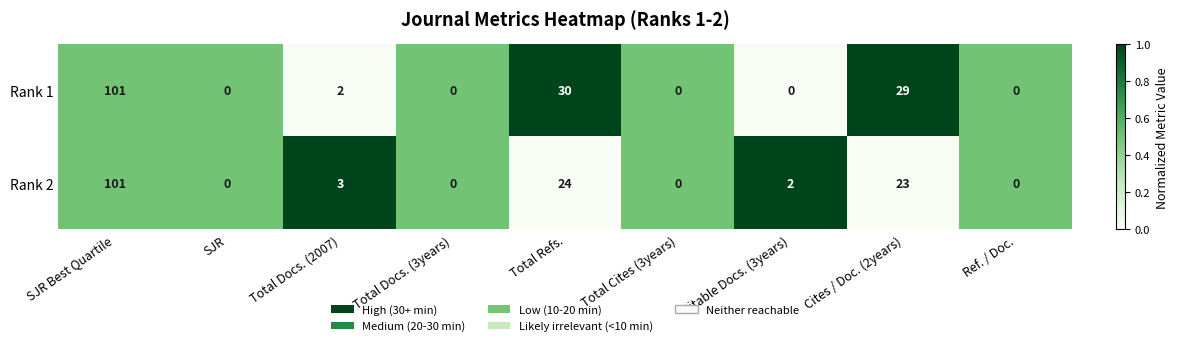

The Rank 2 series shows 101 at SJR Best Quartile. True or false?

True